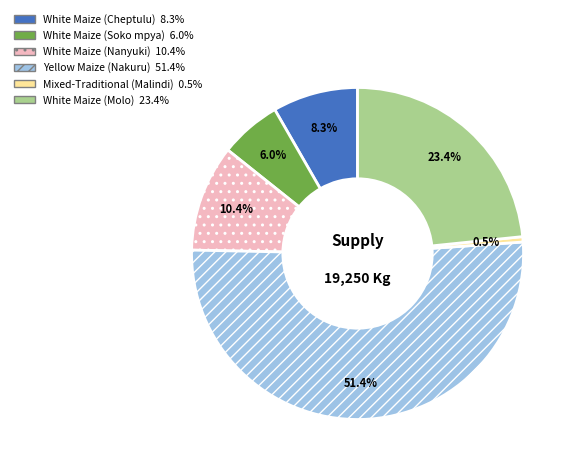

Is White Maize (Nanyuki) the majority of the pie?

No